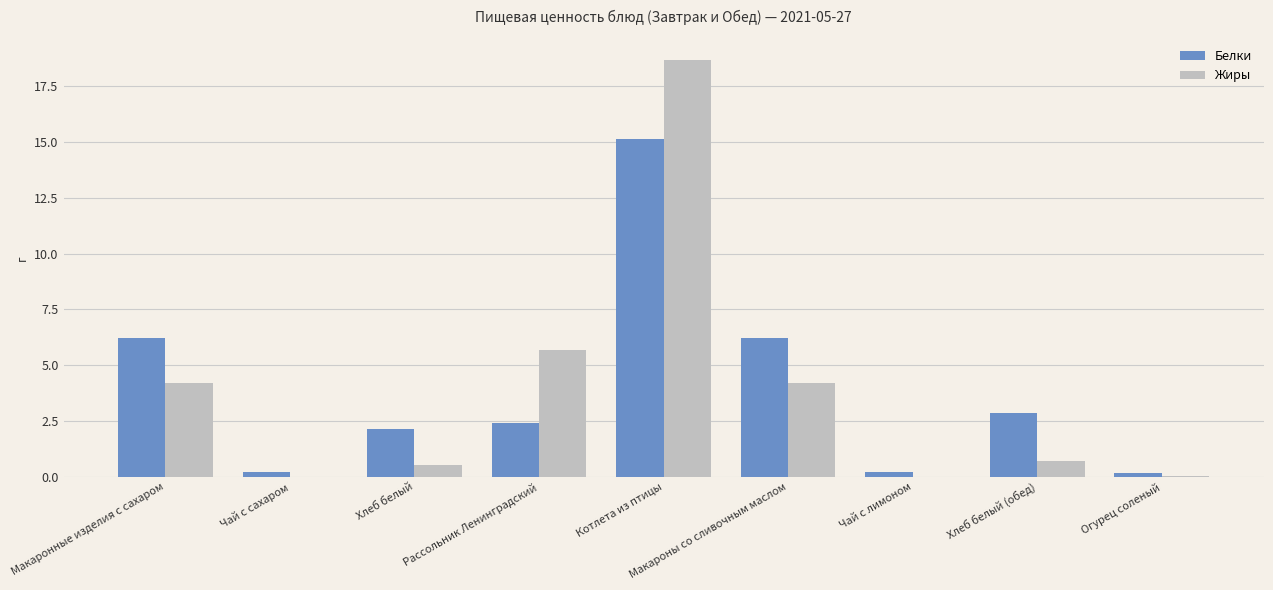

What is the total value across all series at Огурец соленый?

0.2